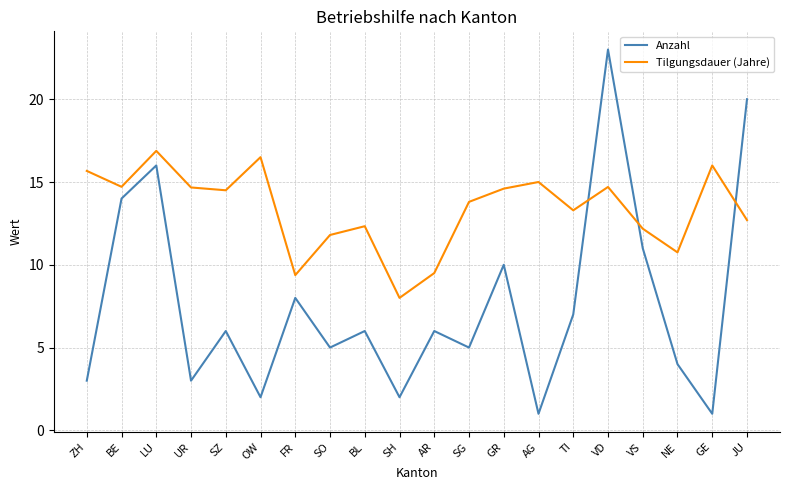

What is the lowest value of the Tilgungsdauer (Jahre) series?

8.0